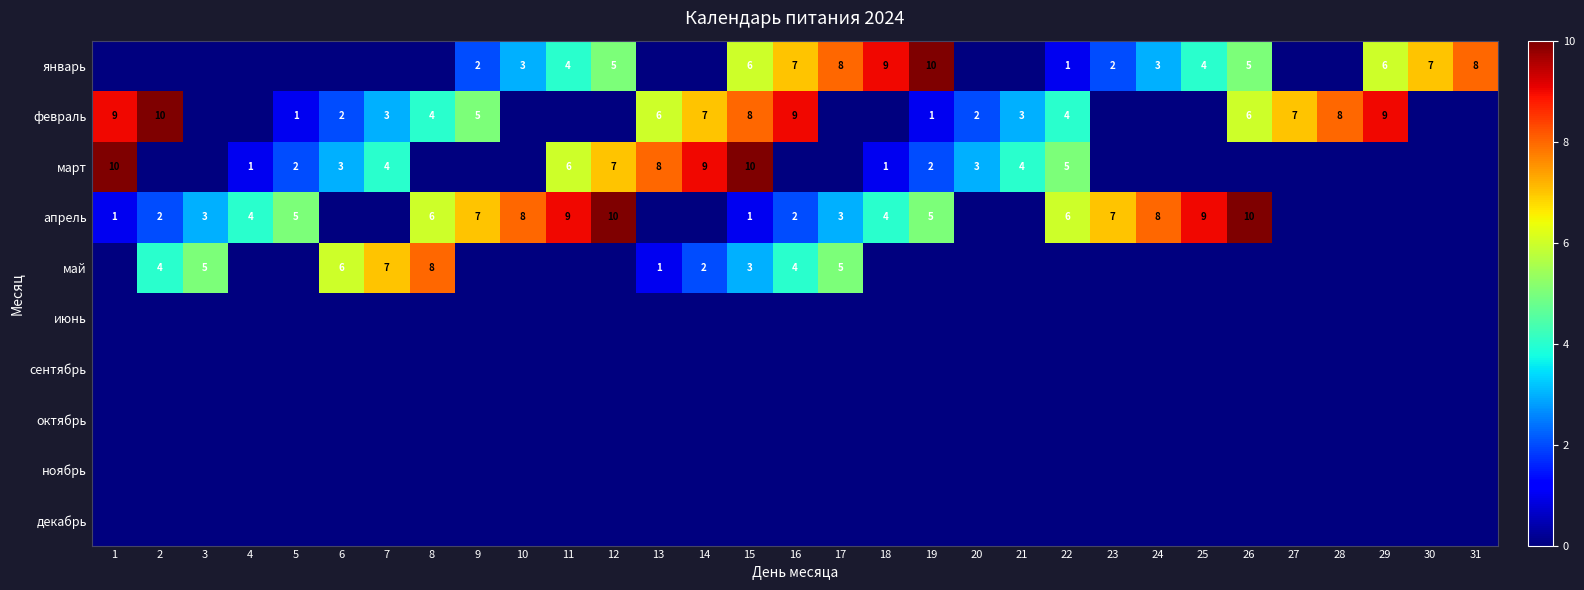

What is the sum of the январь values at 15 and 6?

6